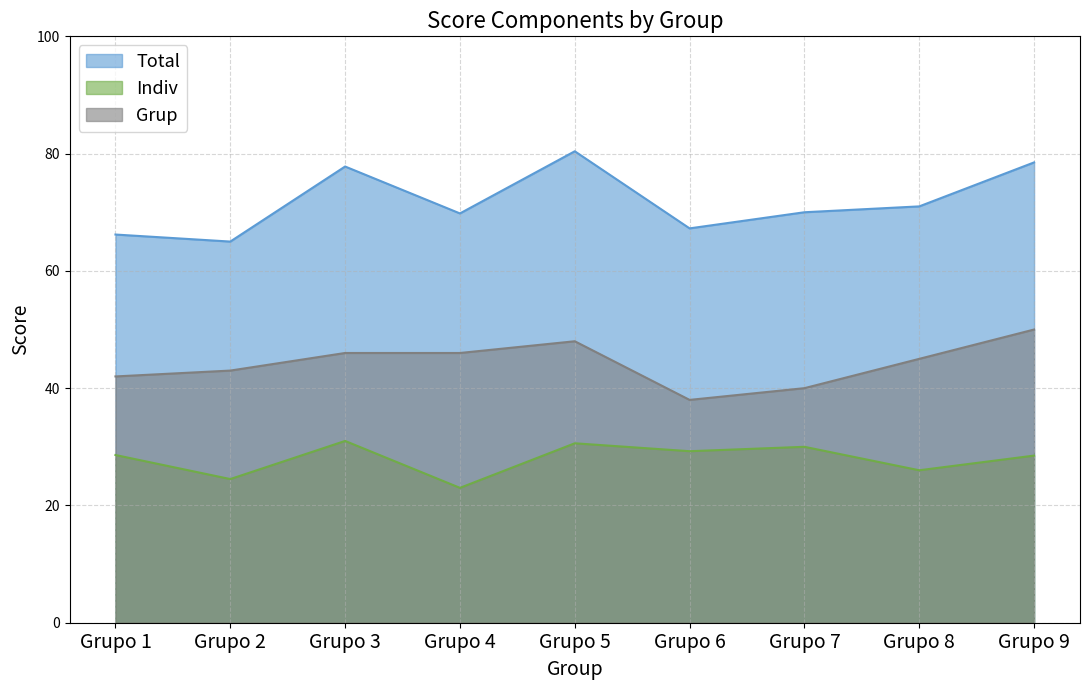

Which category has the highest value in the Total series?

Grupo 5